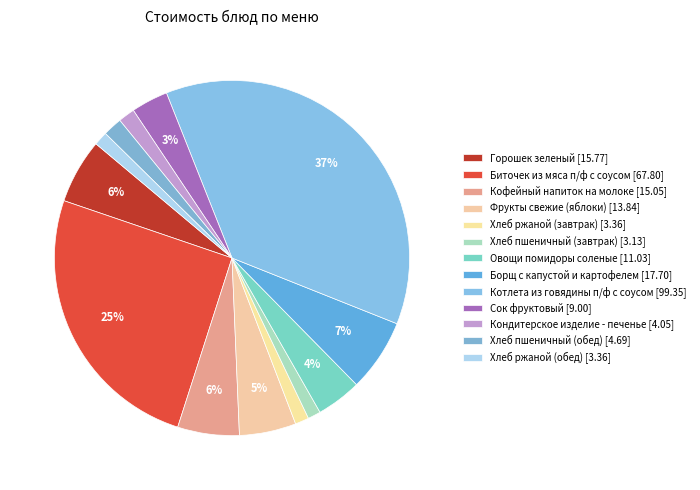

Is the sum of Котлета из говядины п/ф с соусом and Сок фруктовый greater than half?

No